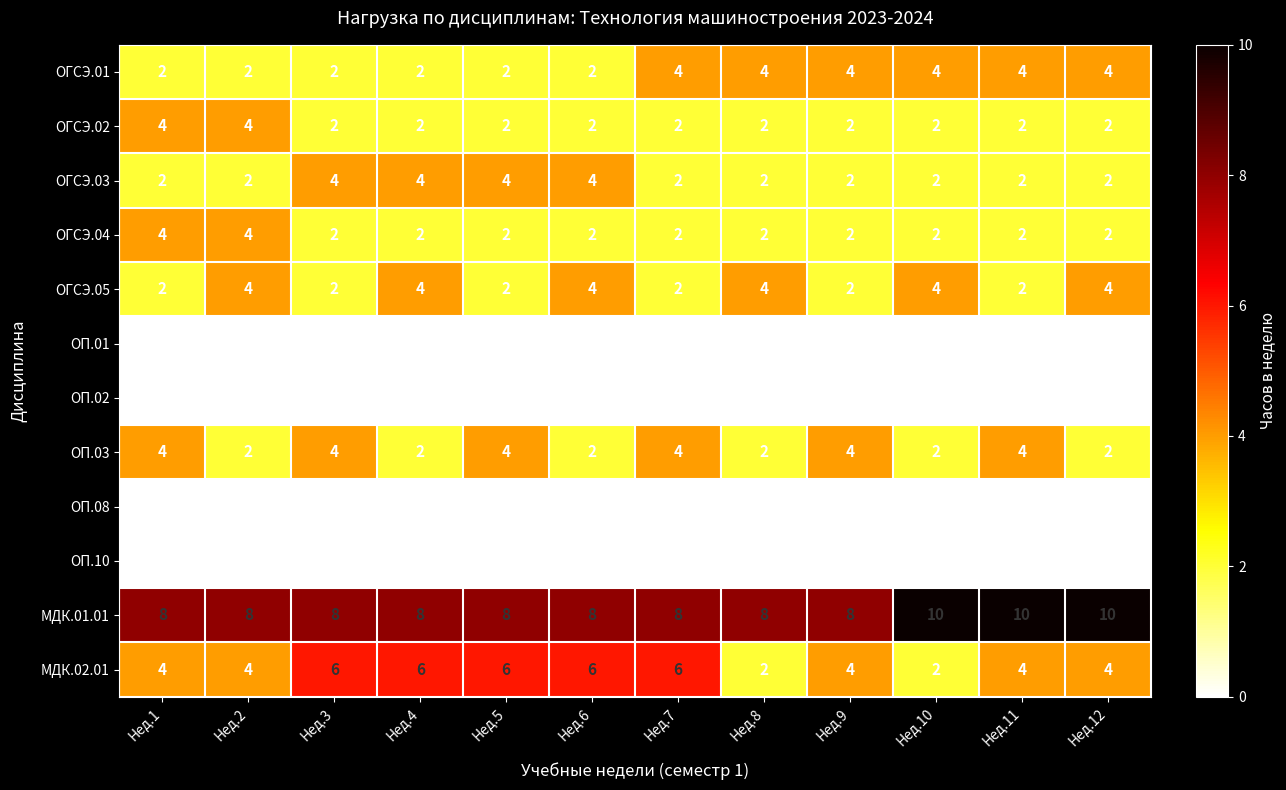

What is the total value across all series at Нед.11?

30